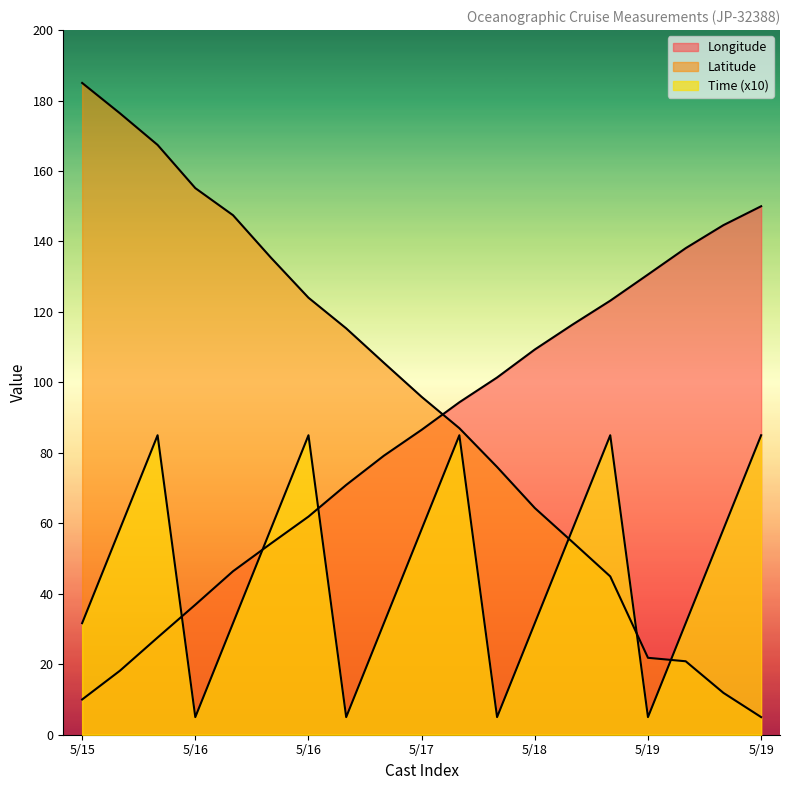

What is the average value of the Latitude series?

94.4